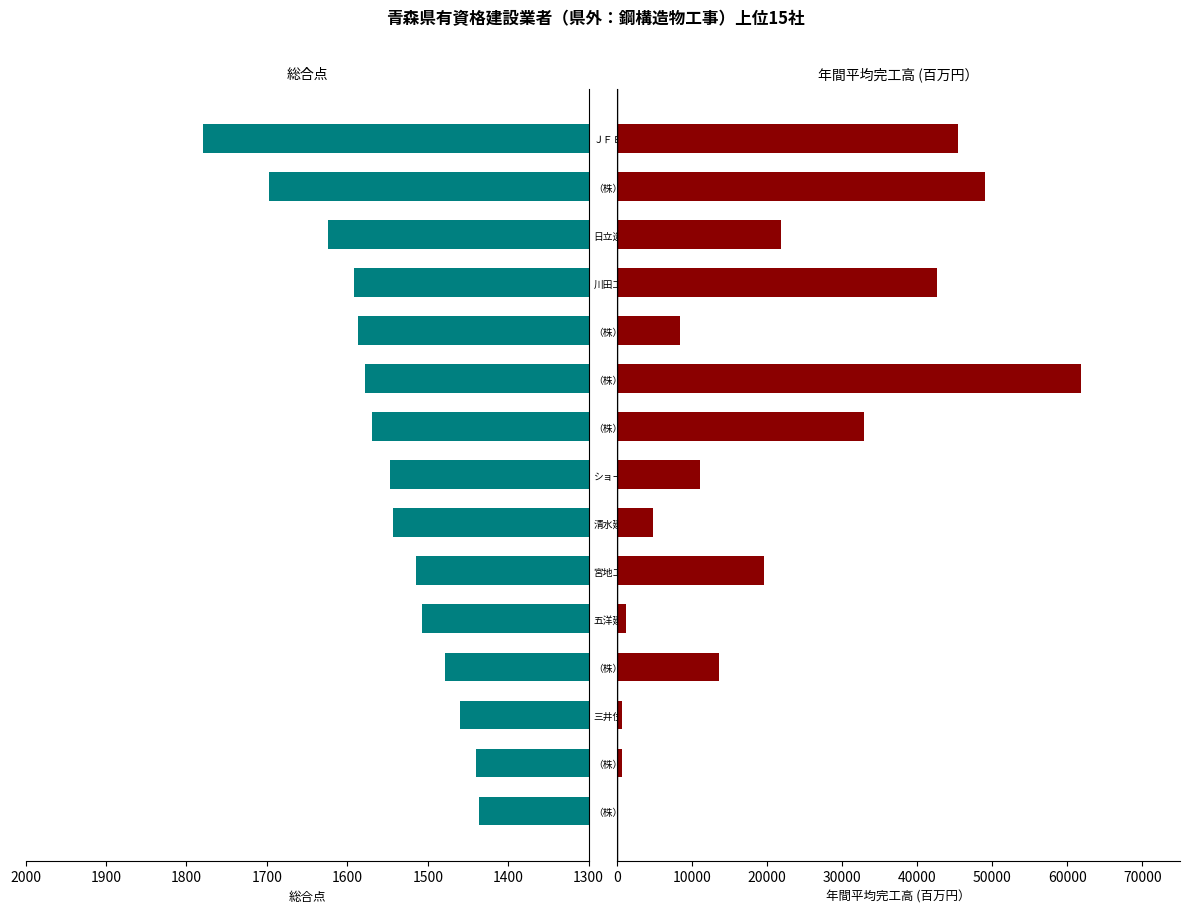

At which category does the chart reach its minimum across all series?

（株）安藤・間